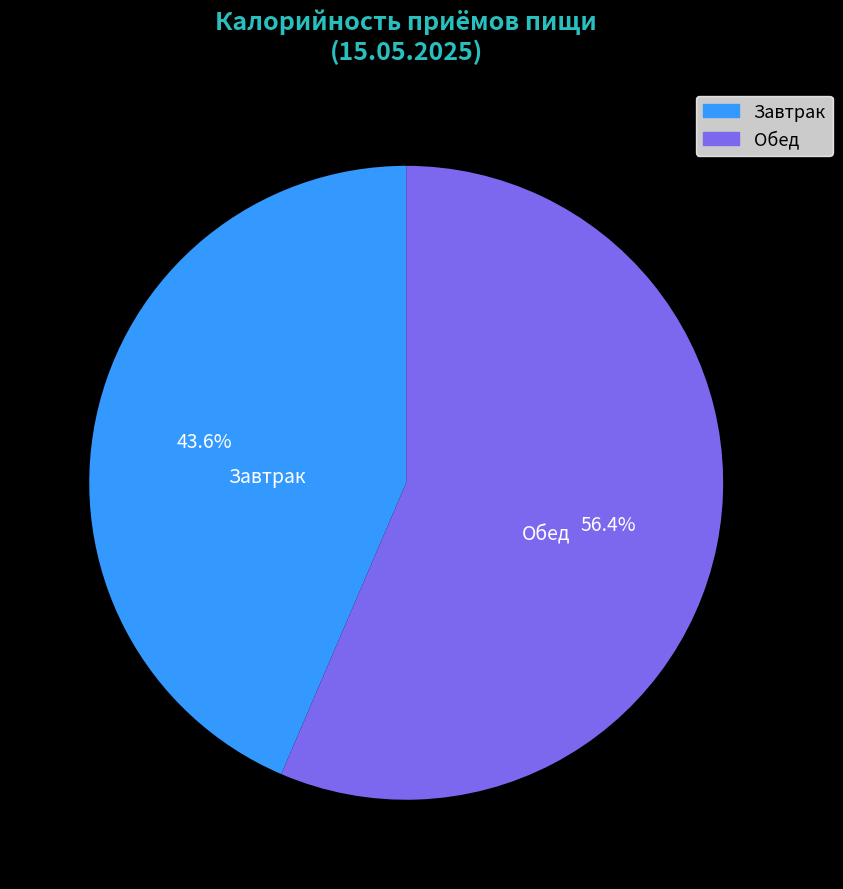

Count the number of slices in the pie.

2